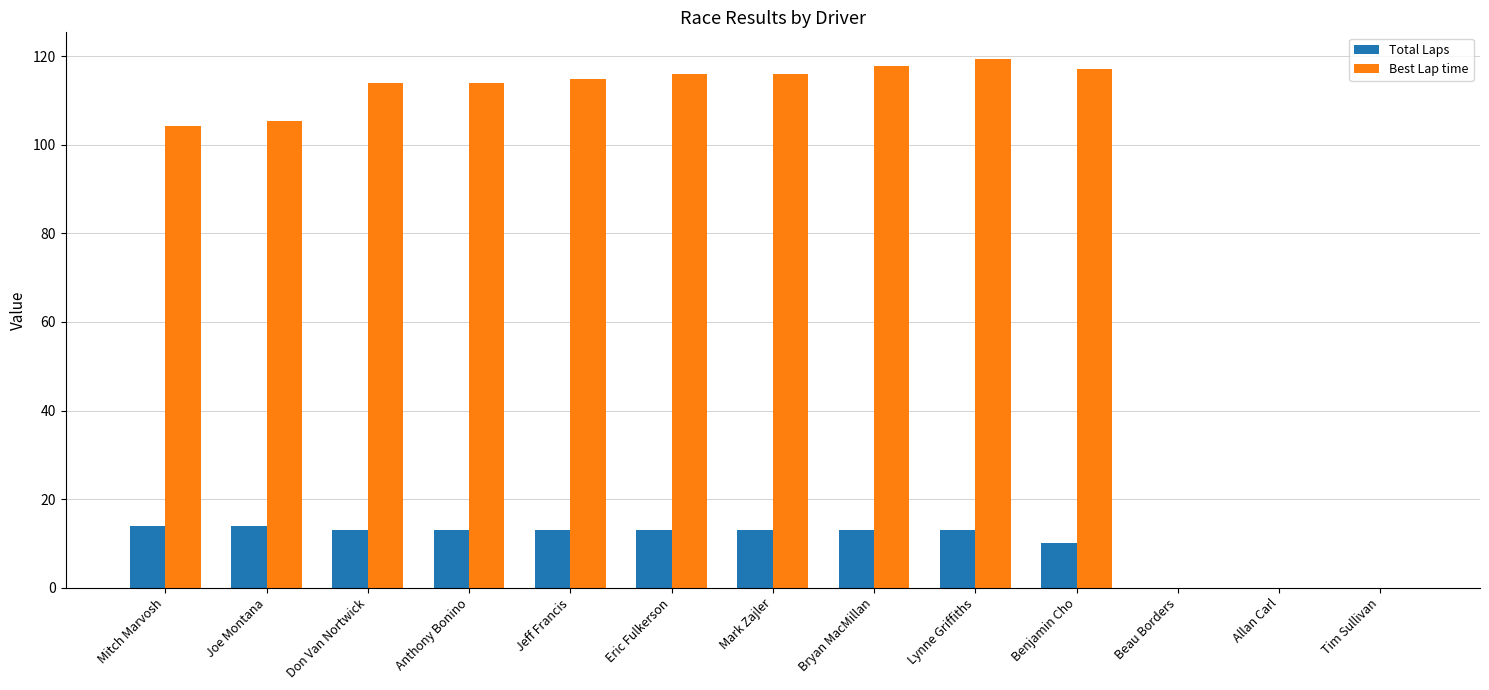

How many series are shown in this chart?

2